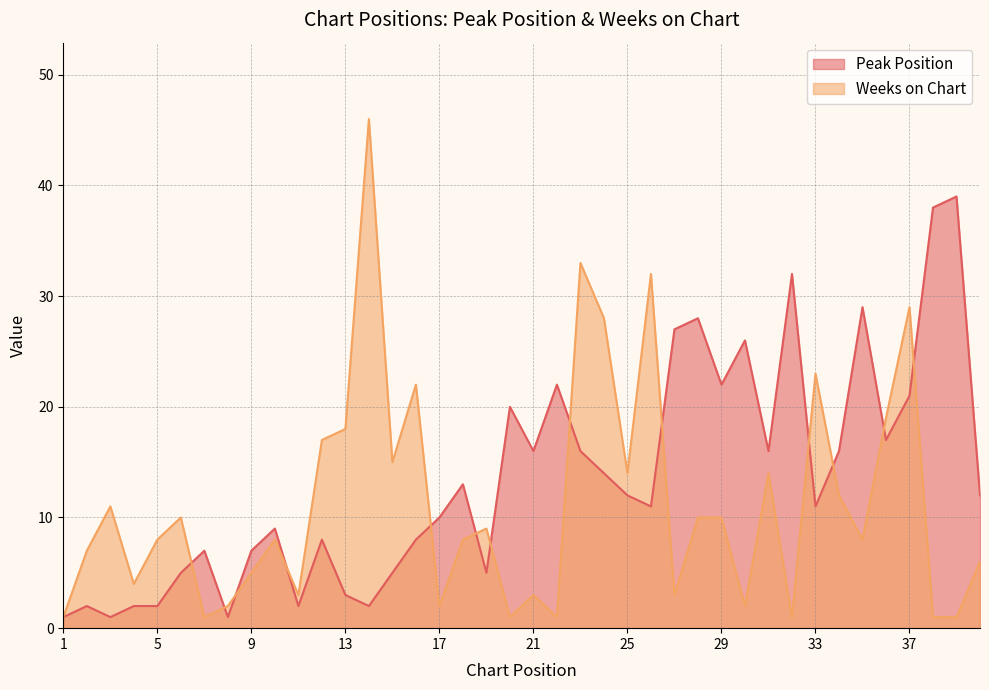

List the series in order of their overall mean, highest first.

Peak Position, Weeks on Chart